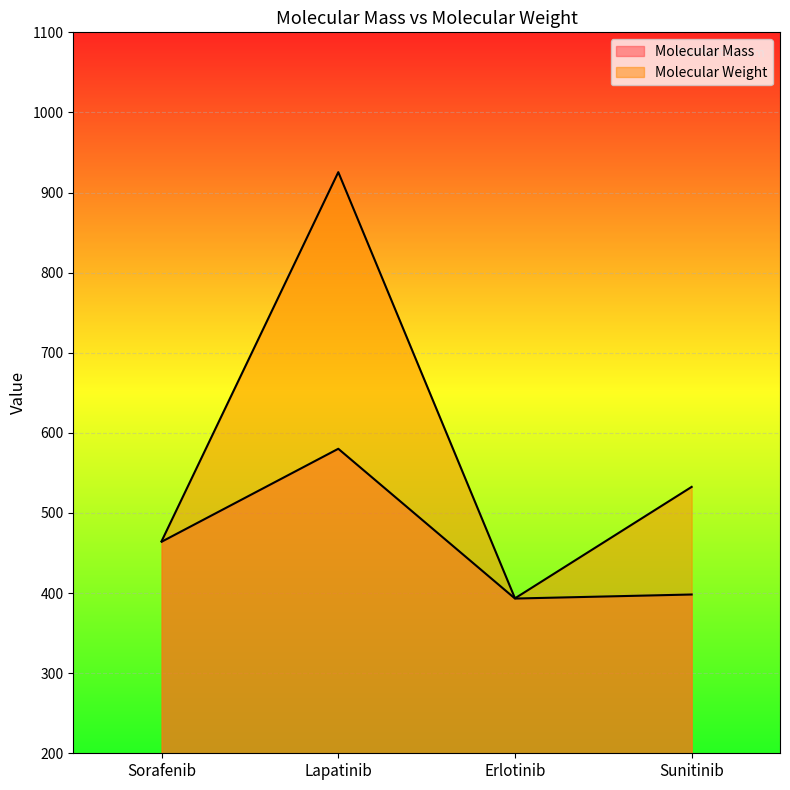

What is the total value across all series at Erlotinib?

786.6